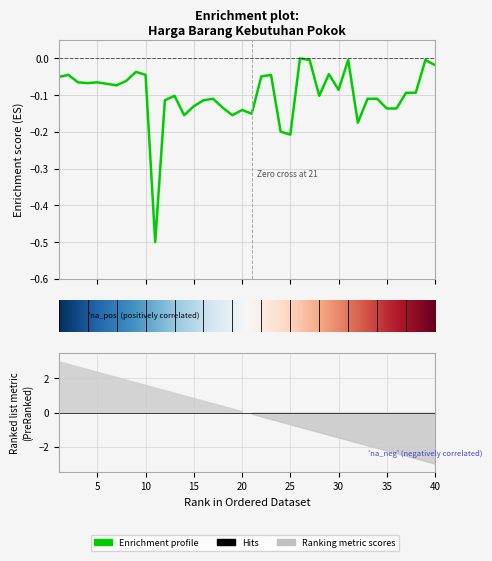

The Harga Kemarin (Rp) series shows -0.1 at 12. True or false?

True